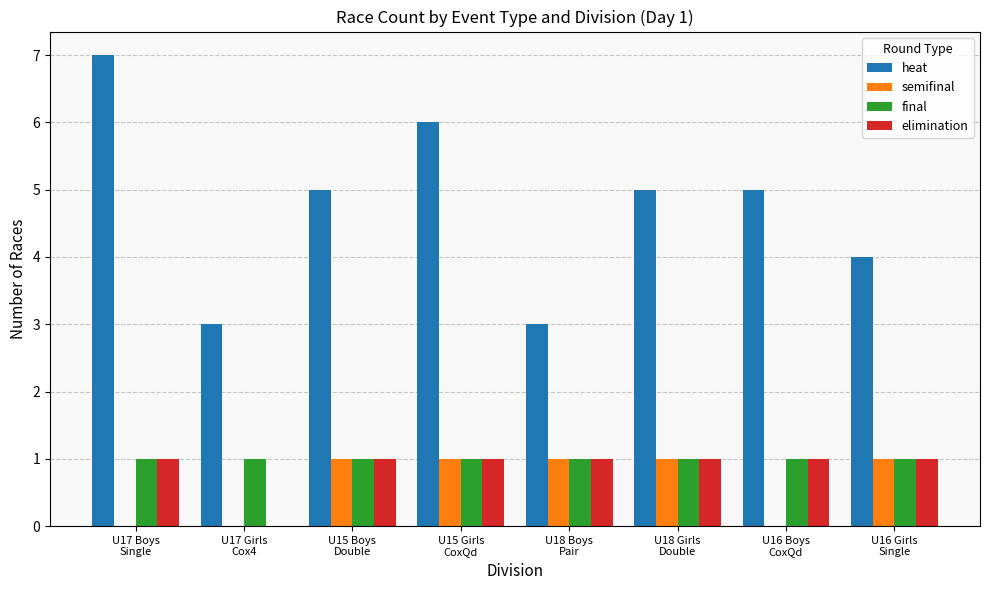

Does the chart contain stacked bars?

No